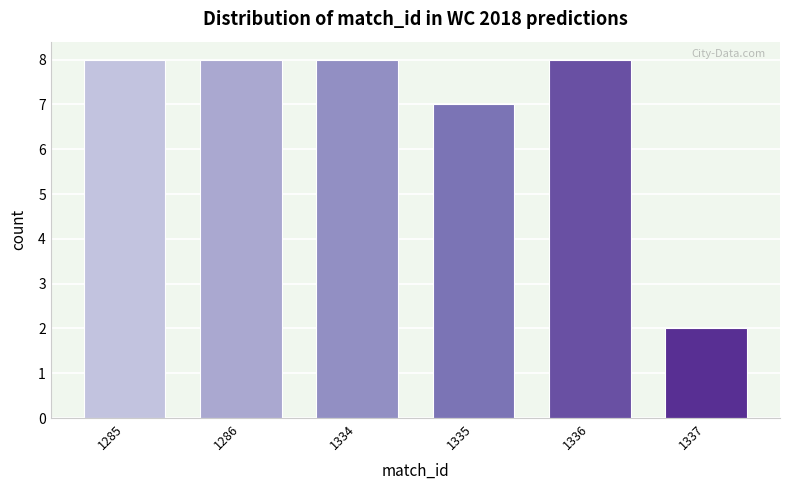

Reading left to right, transcribe all the data shown in this chart.

8	8	8	7	8	2